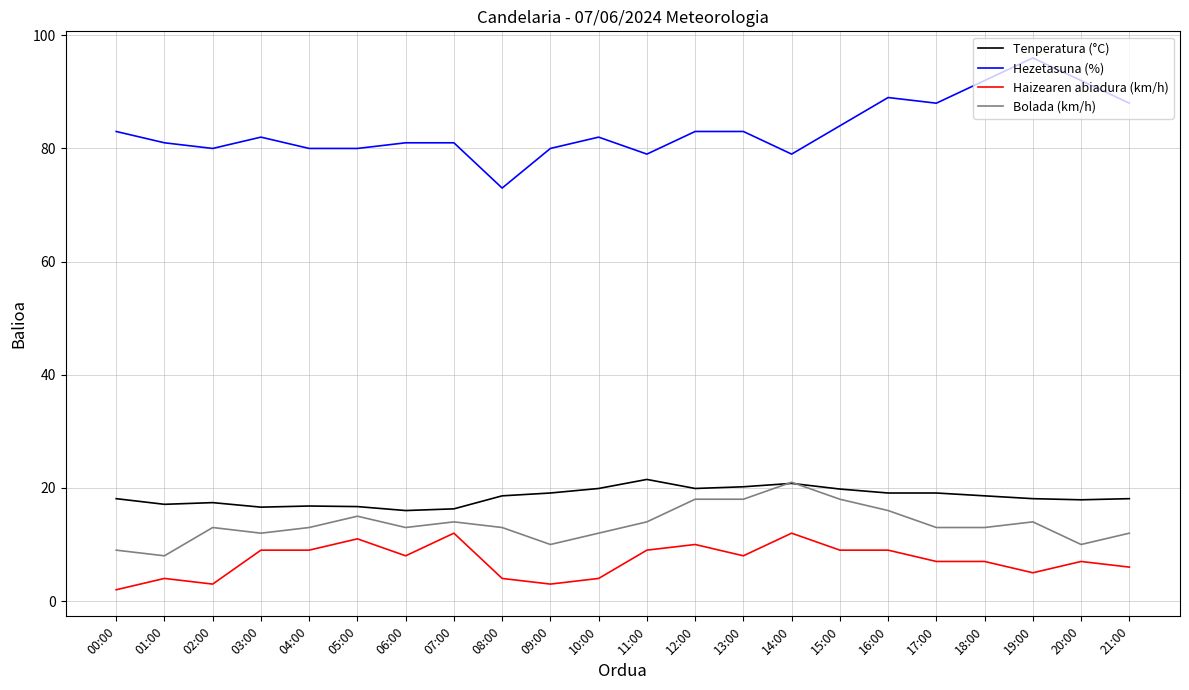

The value of Tenperatura (°C) at 06:00 is 28.1. True or false?

False